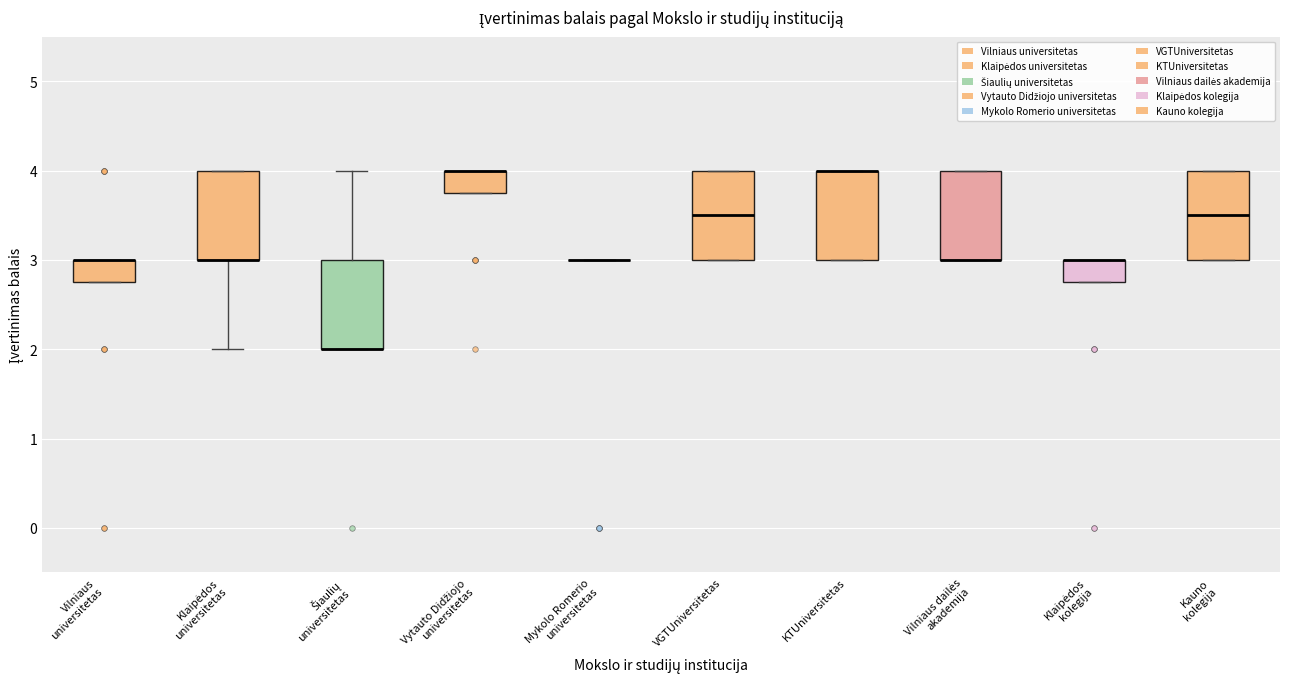

Where does the lower whisker of the box for Klaipėdos universitetas end on the y-axis? The values are not printed on the chart, so give them approximately, as read against the axis.

2.0